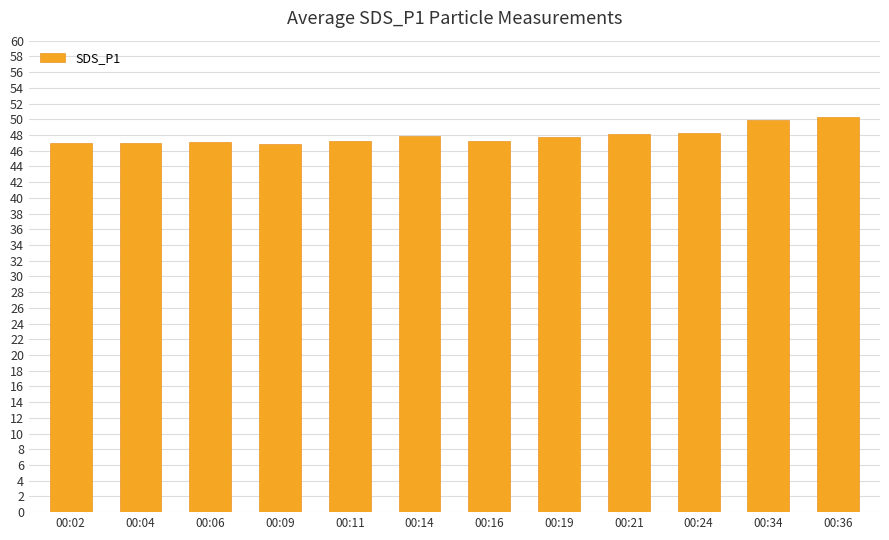

What is the difference between the values at 00:11 and 00:02?

0.3